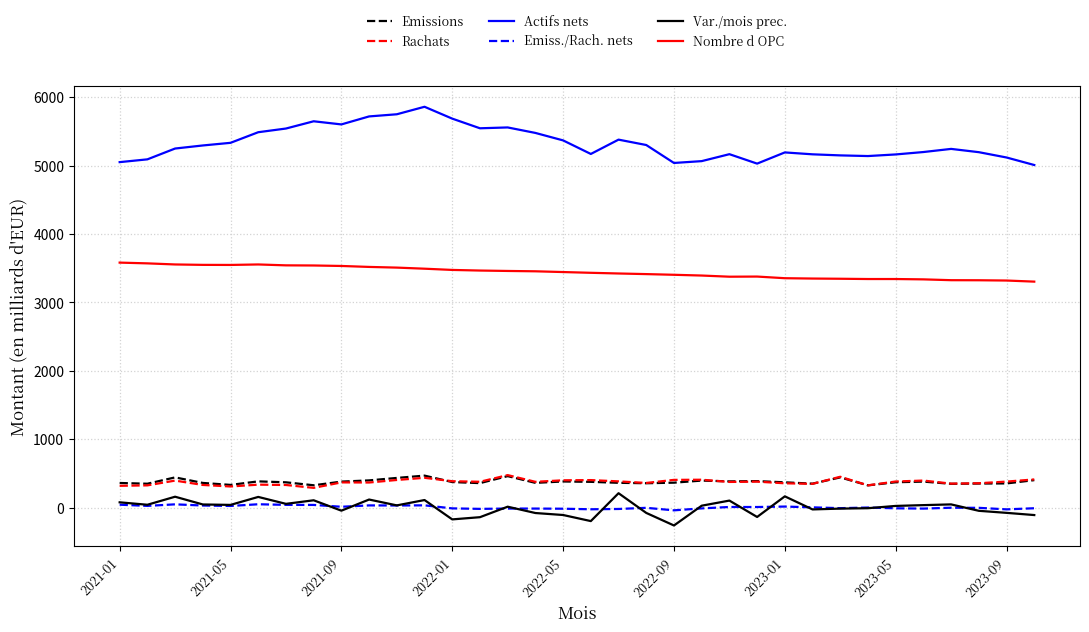

True or false: Nombre d OPC and Var./mois prec. intersect in this chart.

False